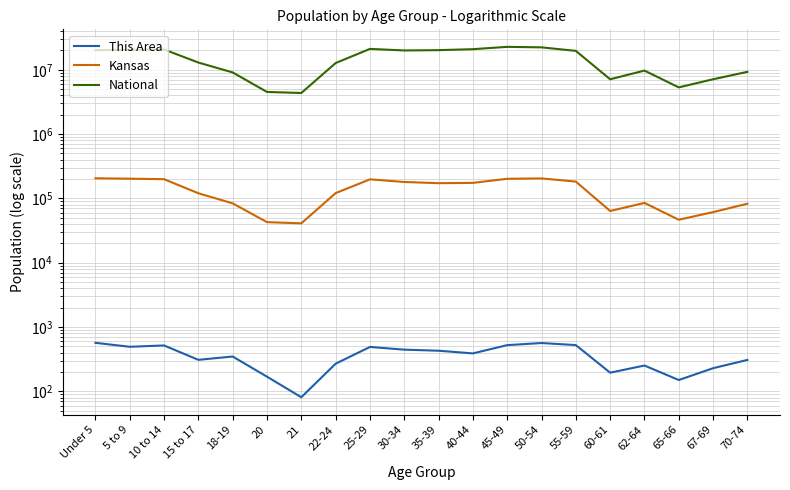

Rank the categories by Kansas value from lowest to highest.

21, 20, 65-66, 67-69, 60-61, 70-74, 18-19, 62-64, 15 to 17, 22-24, 35-39, 40-44, 30-34, 55-59, 25-29, 10 to 14, 45-49, 5 to 9, 50-54, Under 5